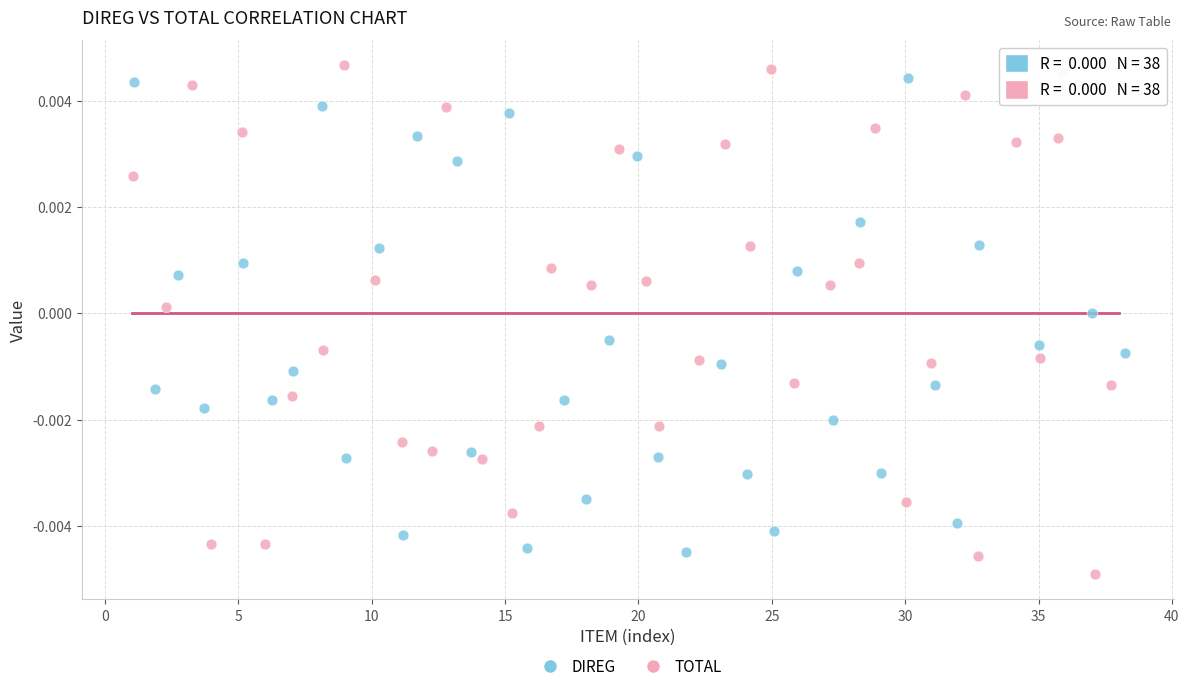

What are all the series names shown in the legend?

DIREG, TOTAL